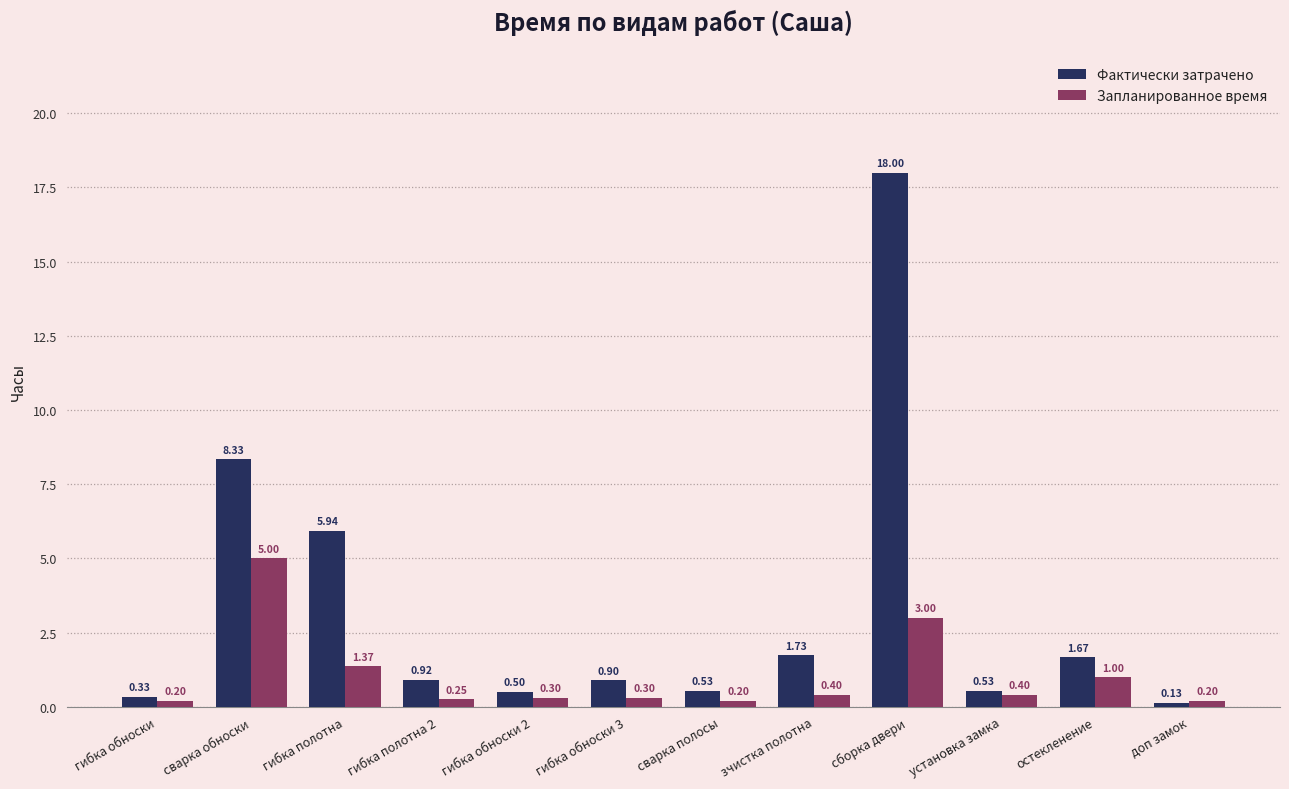

At which category does the chart reach its minimum across all series?

доп замок